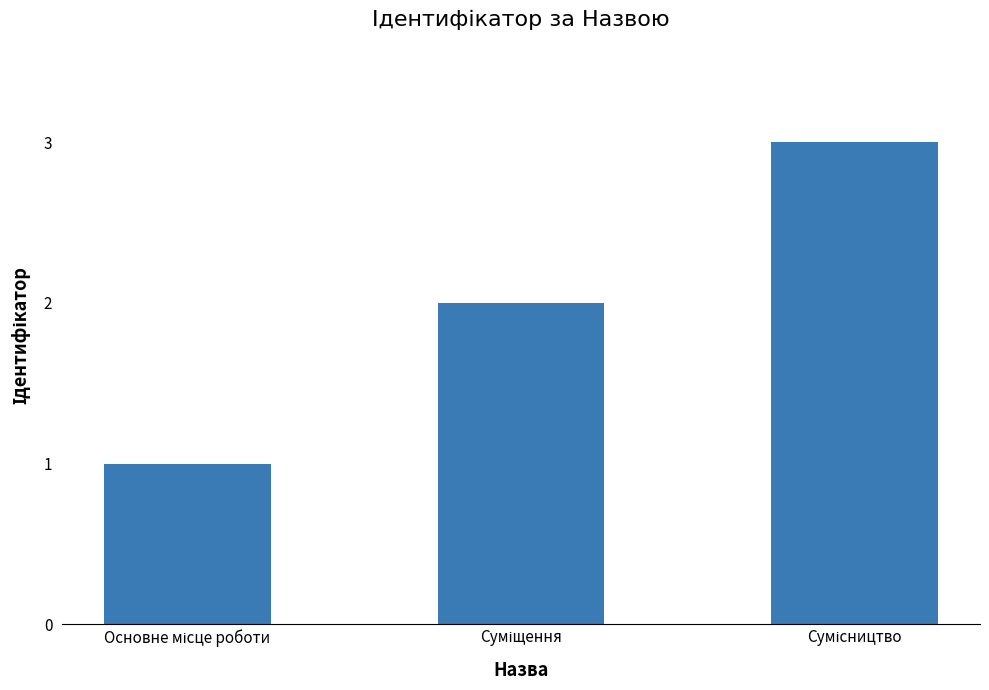

What is the maximum value shown in the chart?

3